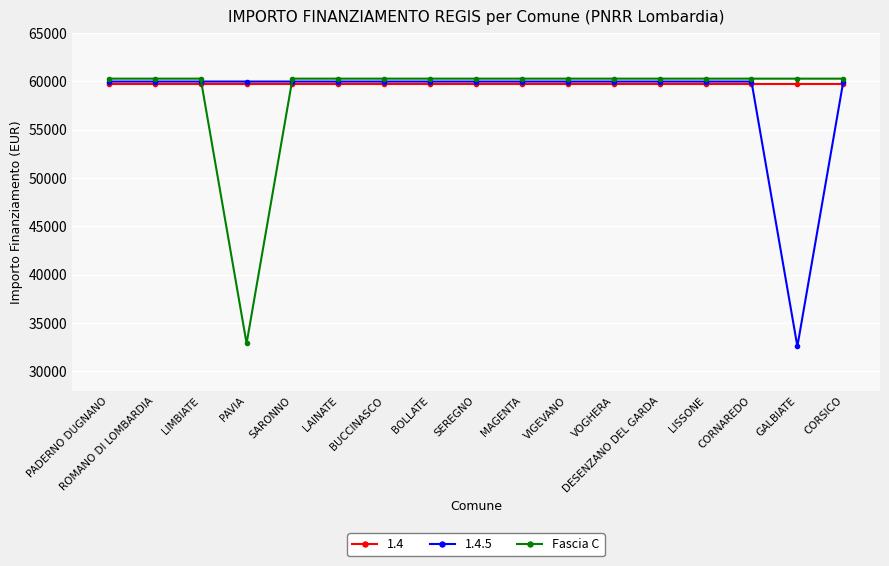

What is the smallest value displayed?

32589